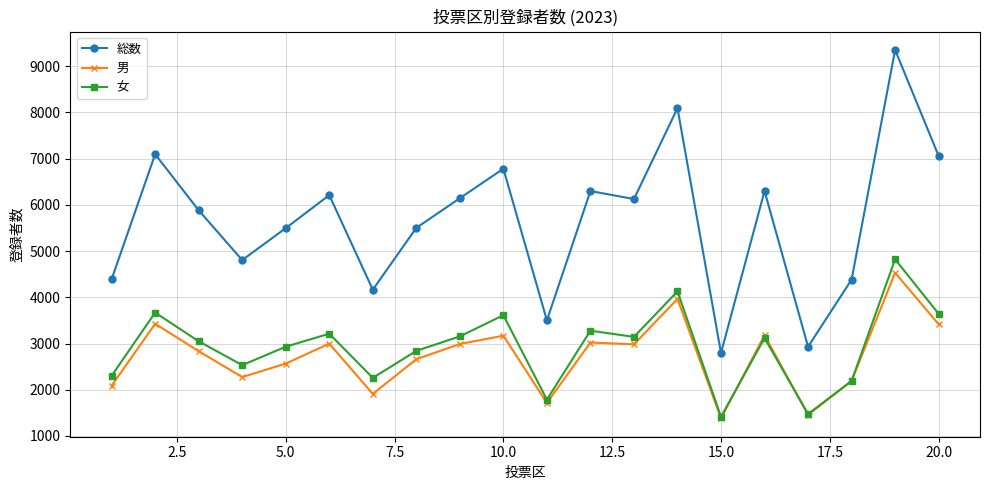

True or false: 男 and 総数 intersect in this chart.

False